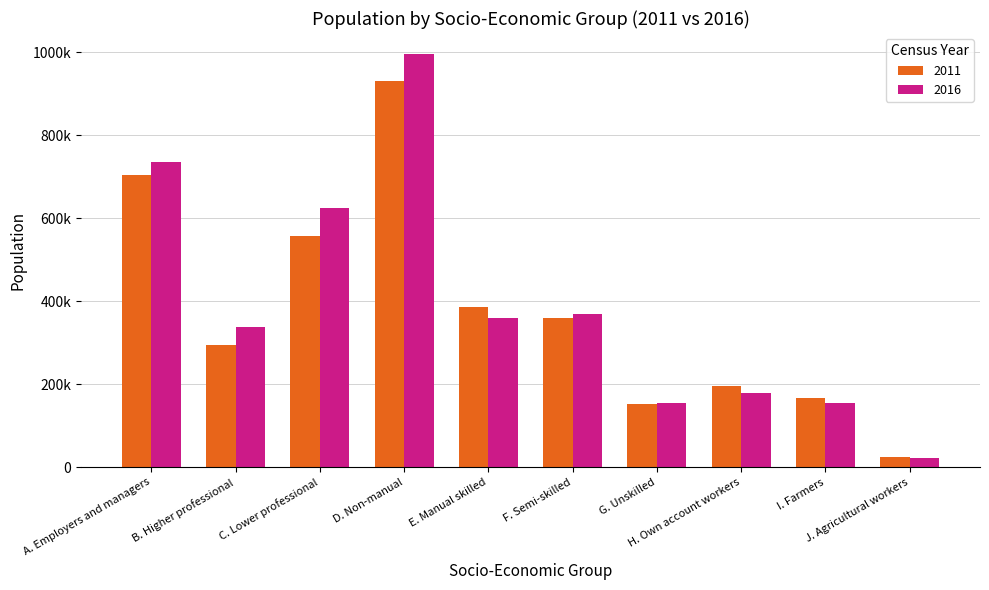

Rank the categories by 2011 value from highest to lowest.

D. Non-manual, A. Employers and managers, C. Lower professional, E. Manual skilled, F. Semi-skilled, B. Higher professional, H. Own account workers, I. Farmers, G. Unskilled, J. Agricultural workers